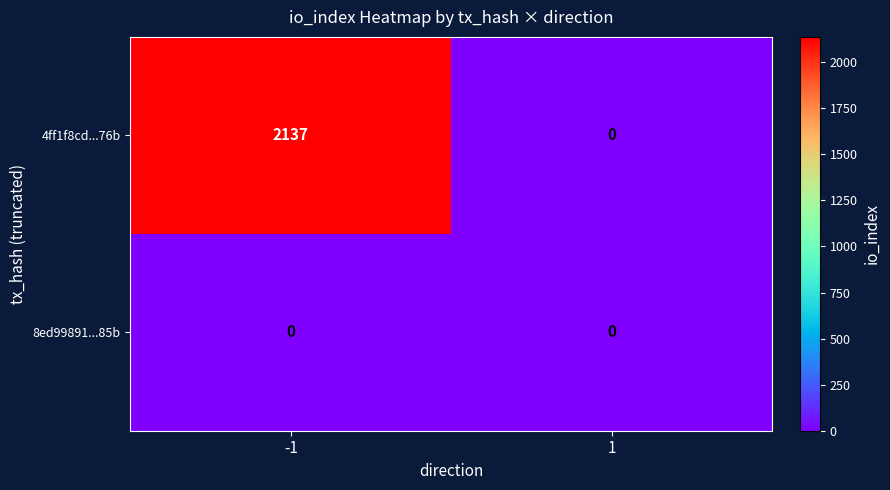

The value of 4ff1f8cd...76b at -1 is 2876. True or false?

False